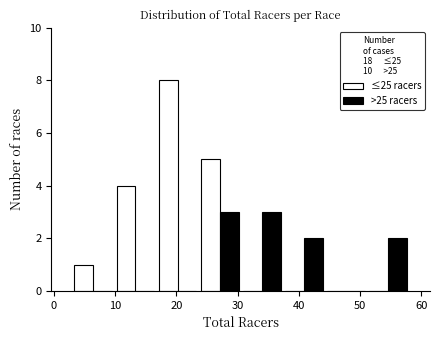

Reading left to right, transcribe this chart: for each range on the x-axis, give the height of each series' bar. Neither the bar edges nor the heights are printed on the chart, so give them approximately, as read against the axes.

3 to 10: ≤25 racers=1	>25 racers=0
10 to 17: ≤25 racers=4	>25 racers=0
17 to 24: ≤25 racers=8	>25 racers=0
24 to 31: ≤25 racers=5	>25 racers=3
31 to 37: ≤25 racers=0	>25 racers=3
37 to 44: ≤25 racers=0	>25 racers=2
44 to 51: ≤25 racers=0	>25 racers=0
51 to 58: ≤25 racers=0	>25 racers=2